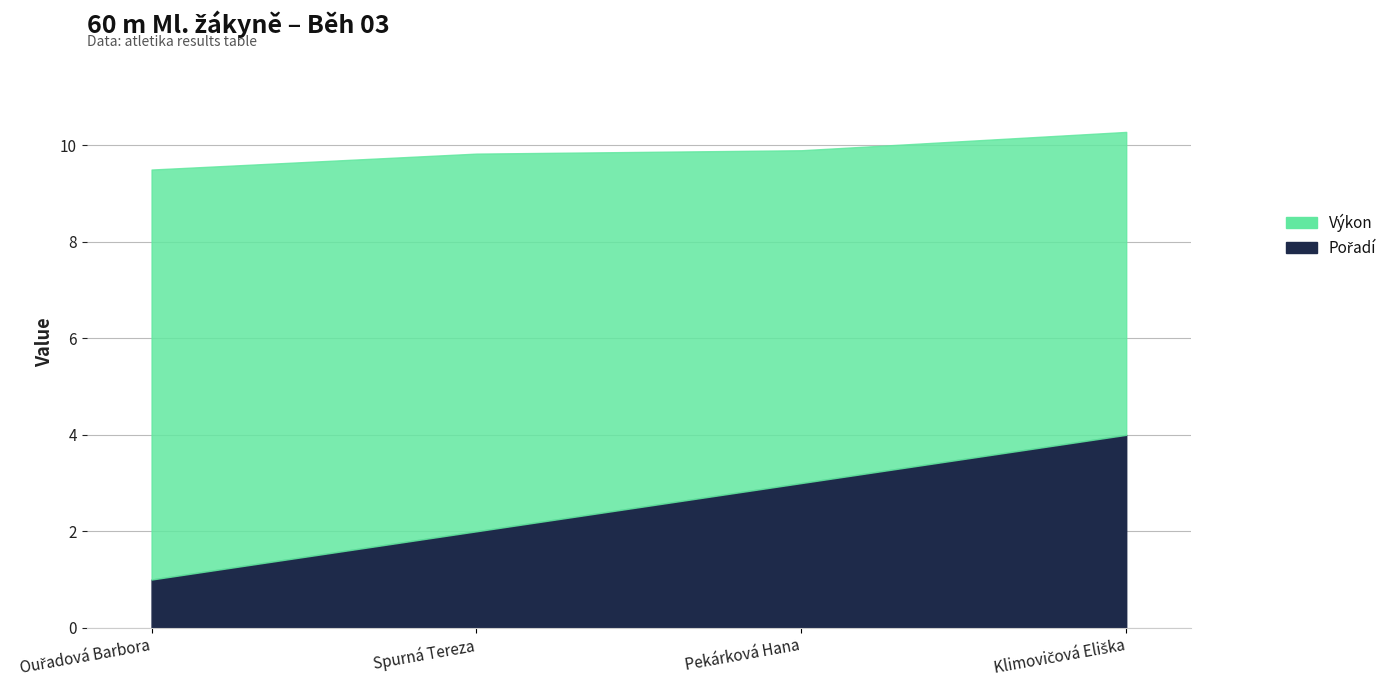

True or false: Pořadí and Výkon cross at least once.

False